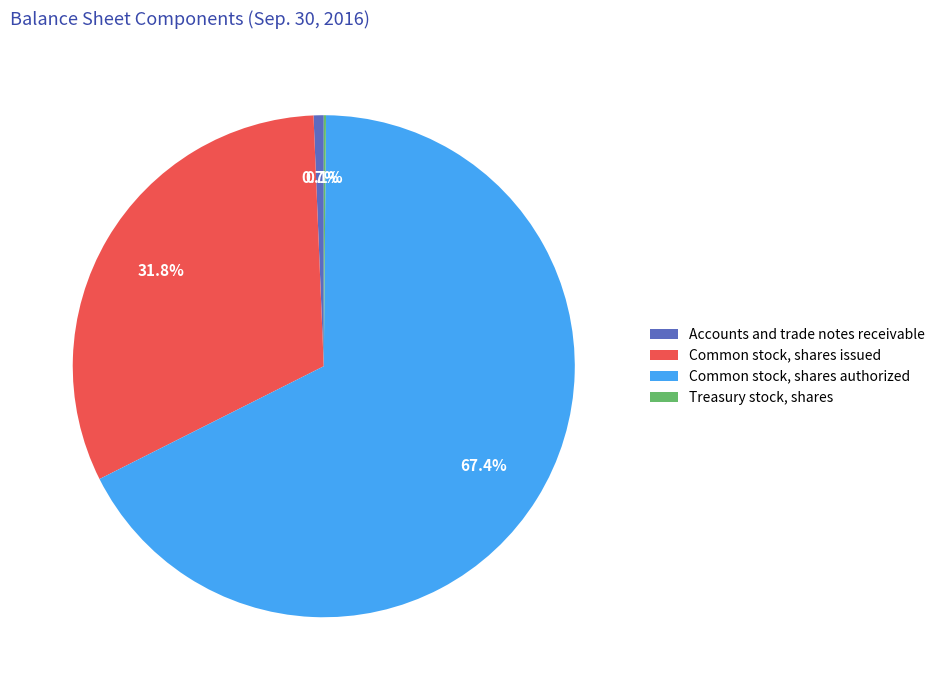

Does Common stock, shares authorized account for over 50% of the chart?

Yes